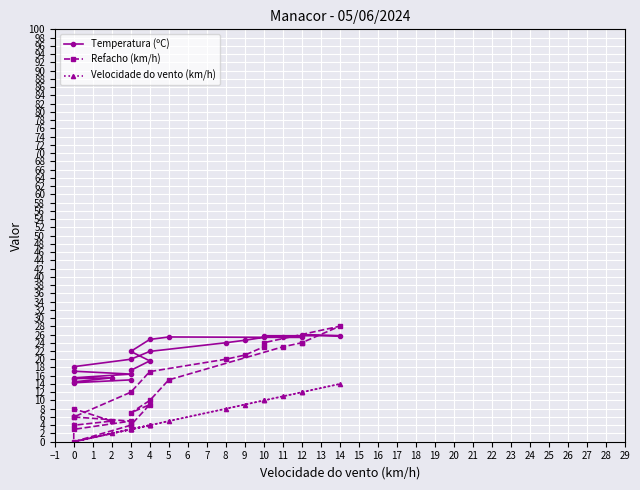

How many lines are shown in the chart?

3